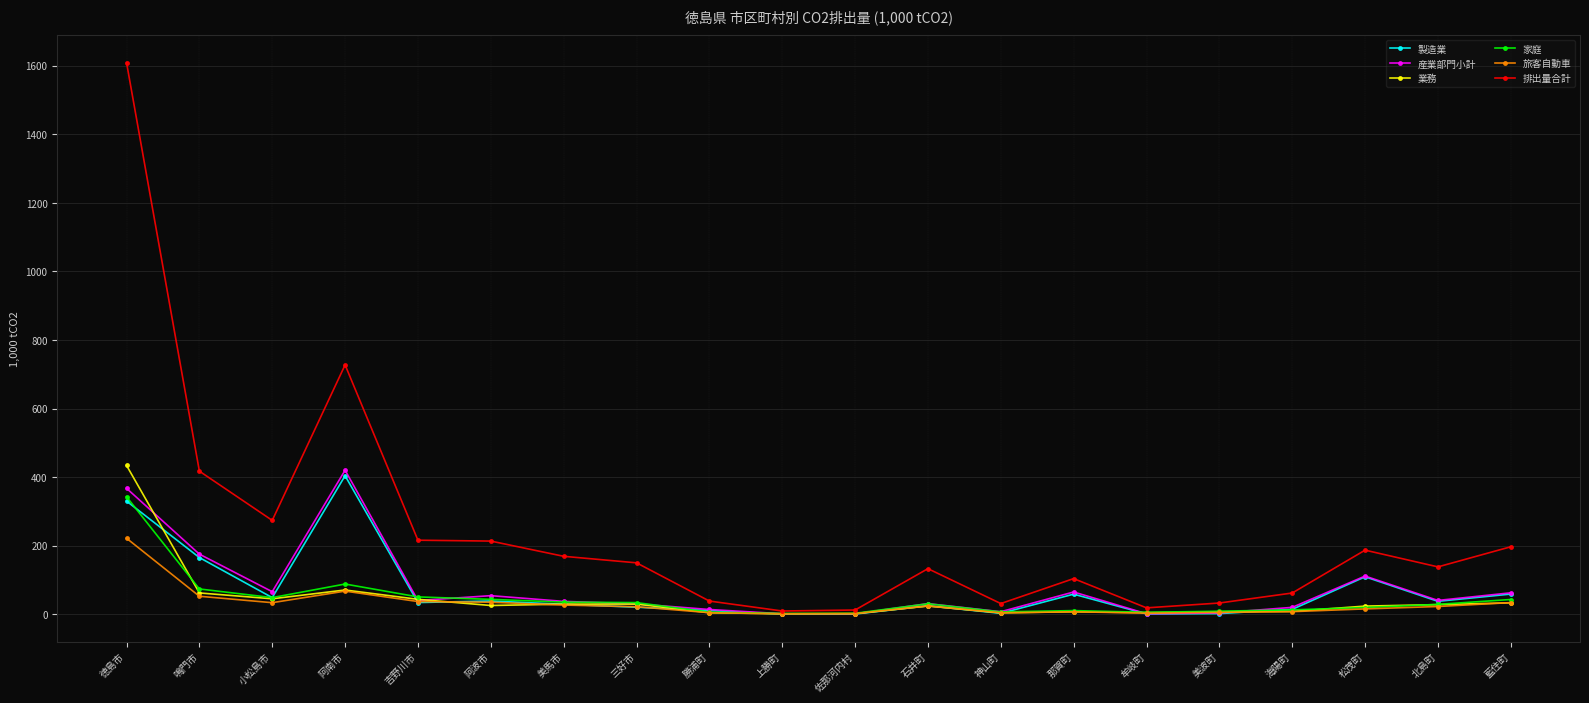

Where is the first local minimum for 排出量合計?

小松島市